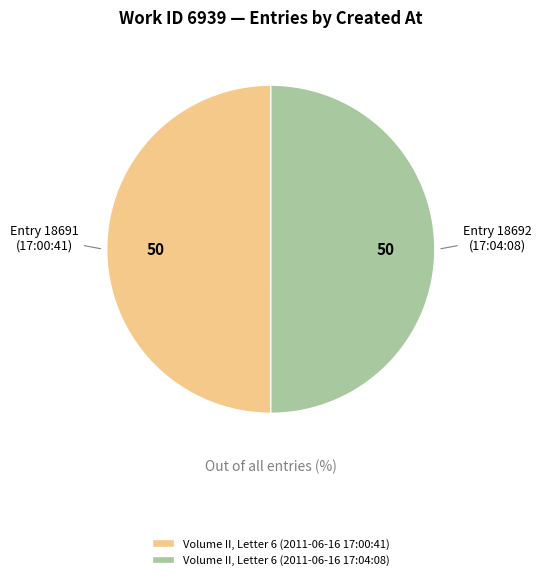

Is the sum of Volume II, Letter 6 (2011-06-16 17:04:08) and Volume II, Letter 6 (2011-06-16 17:00:41) greater than half?

Yes